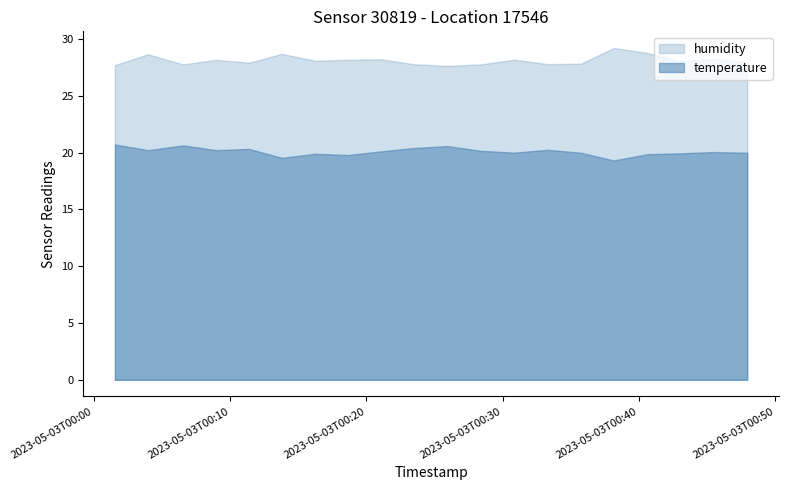

Reading right to left, extract all data points from this chart.

temperature: 2023-05-03T00:47:57=20.0	2023-05-03T00:45:29=20.1	2023-05-03T00:43:02=19.9	2023-05-03T00:40:36=19.9	2023-05-03T00:38:10=19.3	2023-05-03T00:35:44=20.0	2023-05-03T00:33:19=20.2	2023-05-03T00:30:51=20.0	2023-05-03T00:28:24=20.2	2023-05-03T00:25:57=20.6	2023-05-03T00:23:30=20.4	2023-05-03T00:21:04=20.1	2023-05-03T00:18:39=19.8	2023-05-03T00:16:13=19.9	2023-05-03T00:13:48=19.5	2023-05-03T00:11:22=20.3	2023-05-03T00:08:57=20.2	2023-05-03T00:06:32=20.6	2023-05-03T00:03:58=20.2	2023-05-03T00:01:32=20.7
humidity: 2023-05-03T00:47:57=28.0	2023-05-03T00:45:29=28.2	2023-05-03T00:43:02=28.1	2023-05-03T00:40:36=28.8	2023-05-03T00:38:10=29.2	2023-05-03T00:35:44=27.8	2023-05-03T00:33:19=27.8	2023-05-03T00:30:51=28.2	2023-05-03T00:28:24=27.8	2023-05-03T00:25:57=27.6	2023-05-03T00:23:30=27.8	2023-05-03T00:21:04=28.2	2023-05-03T00:18:39=28.2	2023-05-03T00:16:13=28.1	2023-05-03T00:13:48=28.7	2023-05-03T00:11:22=27.9	2023-05-03T00:08:57=28.2	2023-05-03T00:06:32=27.8	2023-05-03T00:03:58=28.7	2023-05-03T00:01:32=27.7